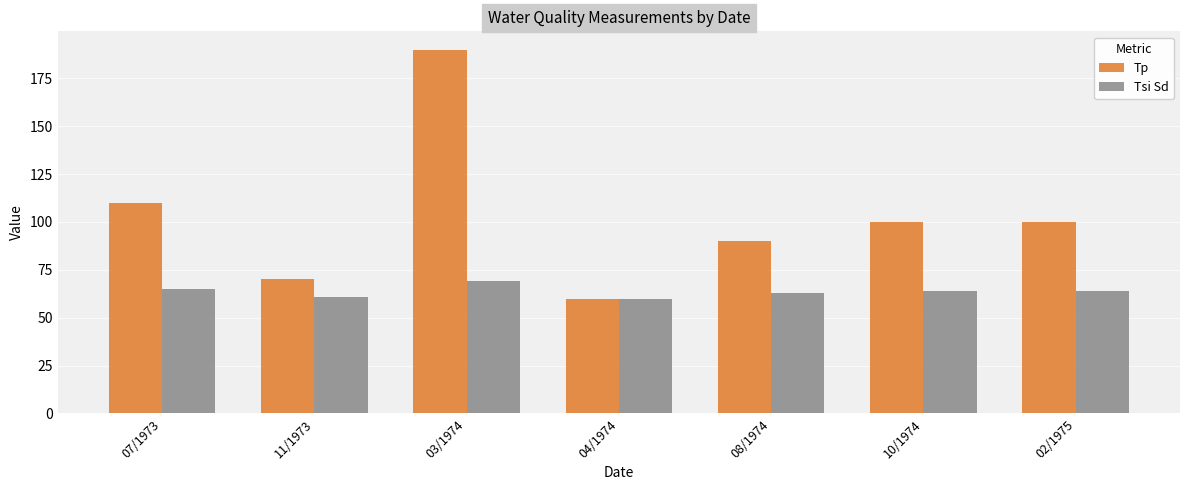

What is the greatest value displayed?

190